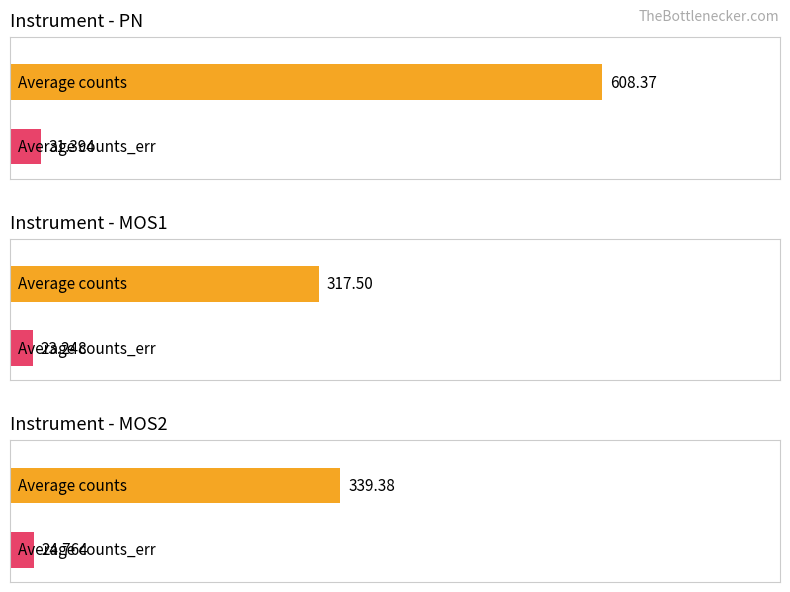

Between pn-2 and mos2-2, which is larger?

pn-2